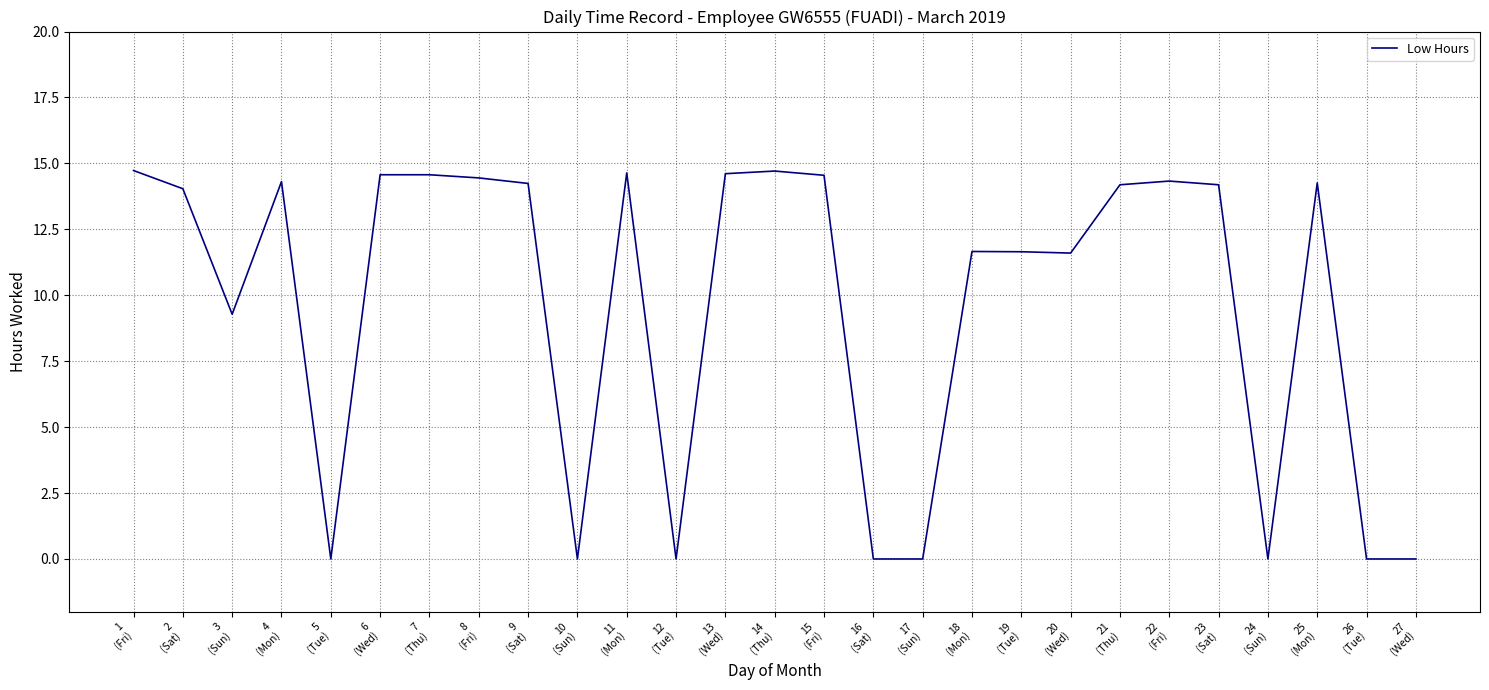

How many lines are shown in the chart?

1